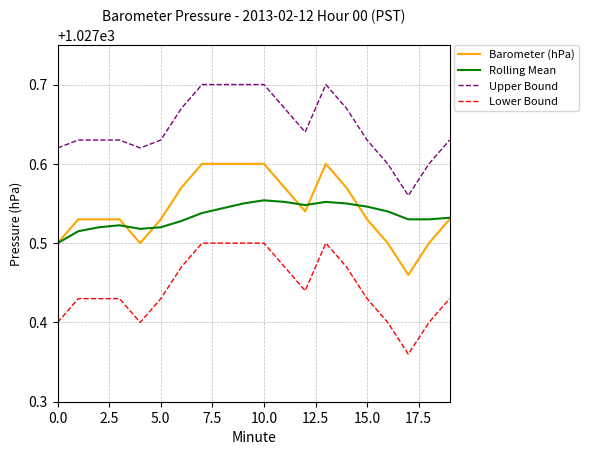

List the series in order of their peak value, lowest first.

Lower Bound, Rolling Mean, Barometer (hPa), Upper Bound